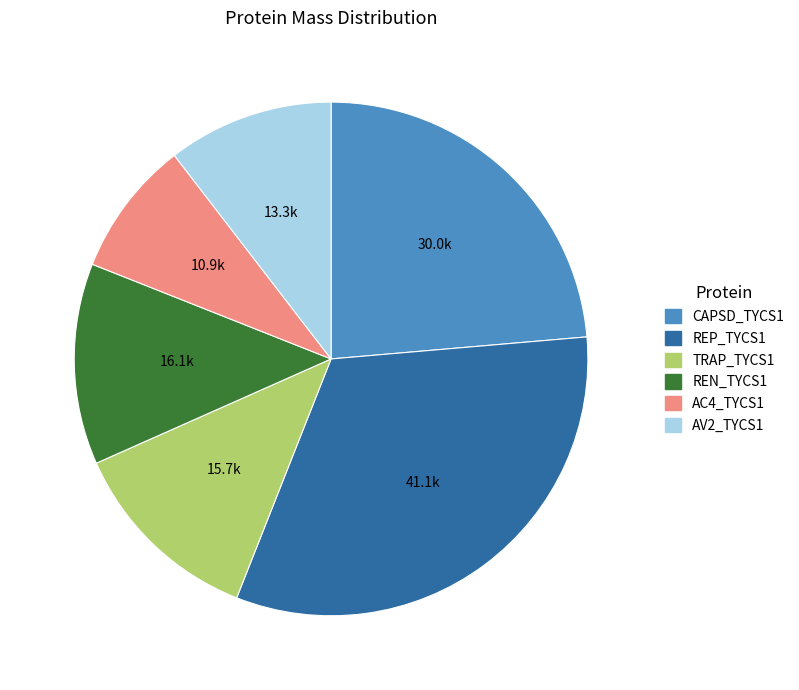

Is AC4_TYCS1 the majority of the pie?

No